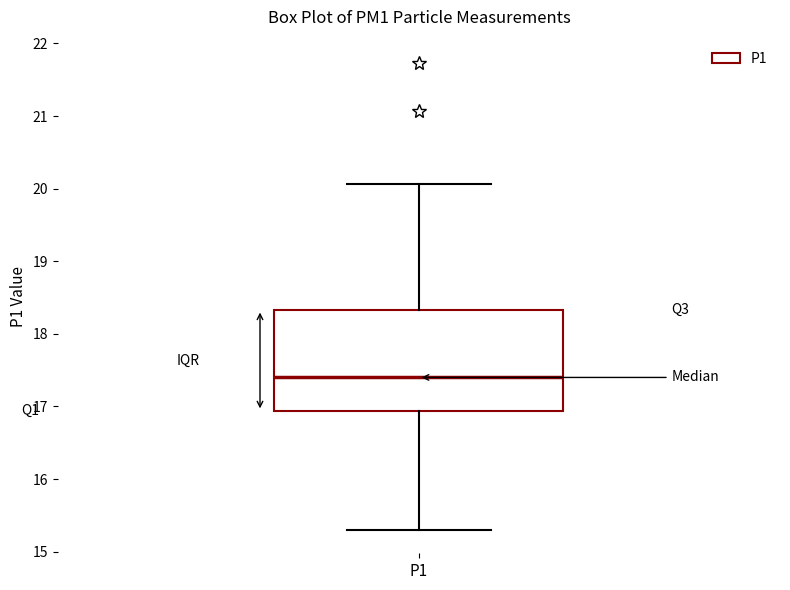

Transcribe this box plot: give where the median line is, the range the box spans, and where the two whiskers end, as read against the y-axis. The values are not printed on the chart, so give them approximately, as read against the axis.

median 17.4, box 16.9 to 18.3, whiskers 15.3 to 20.1